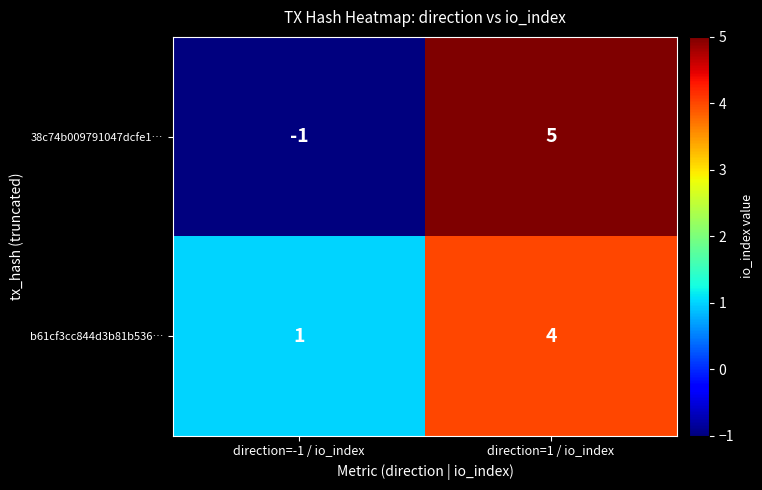

What is the difference between the maximum and minimum values in the b61cf3cc844d3b81b536… series?

3